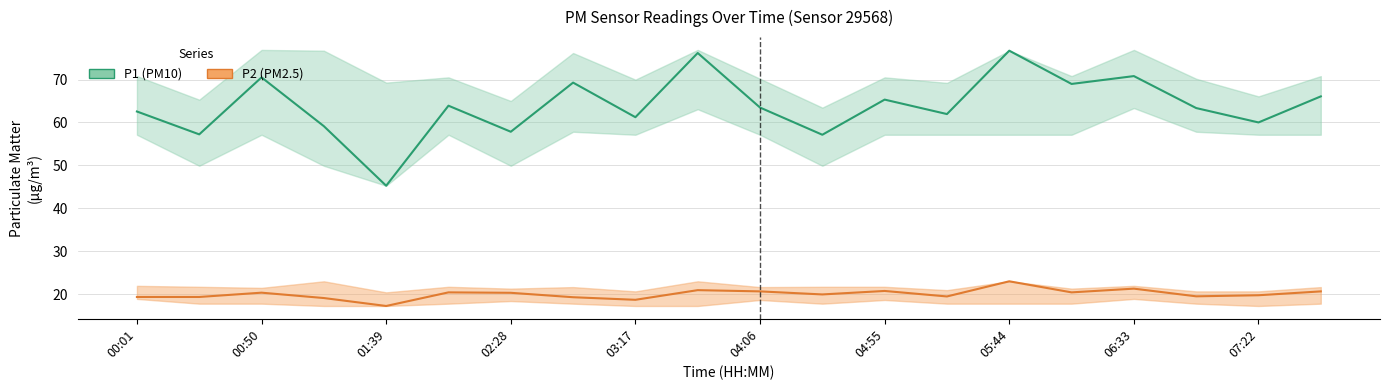

What position from the left is 05:44?

8